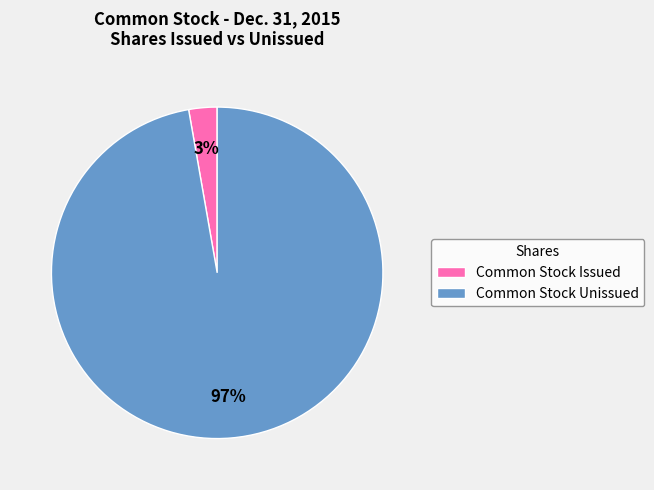

Rank the categories by value from lowest to highest.

Common Stock Issued, Common Stock Unissued